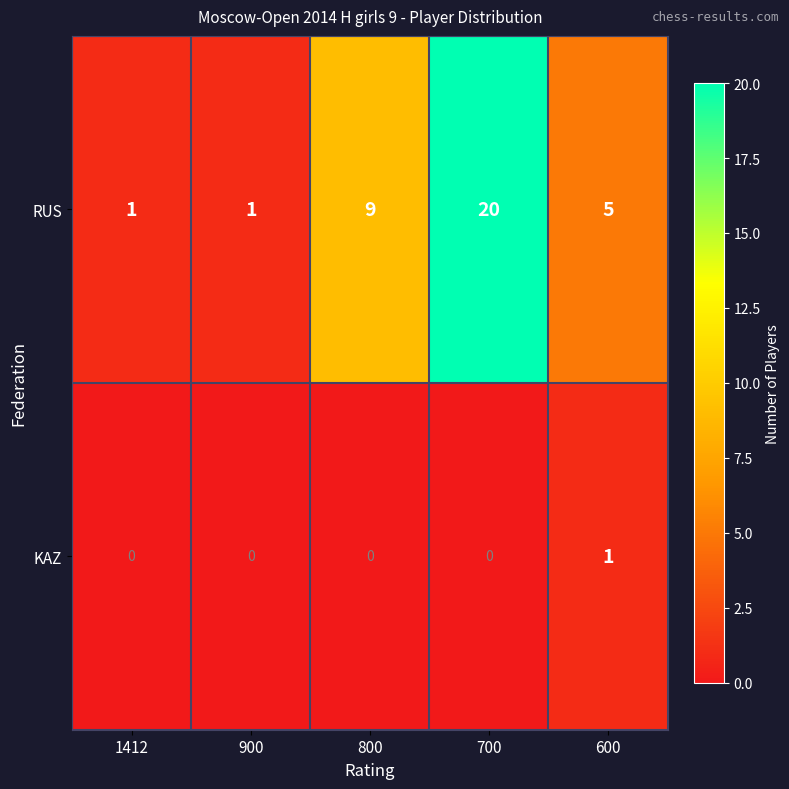

The RUS series shows 0 at 1412. True or false?

False